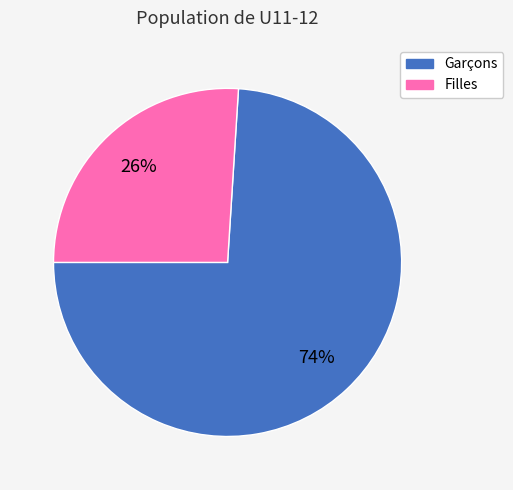

How many segments does this pie chart have?

2